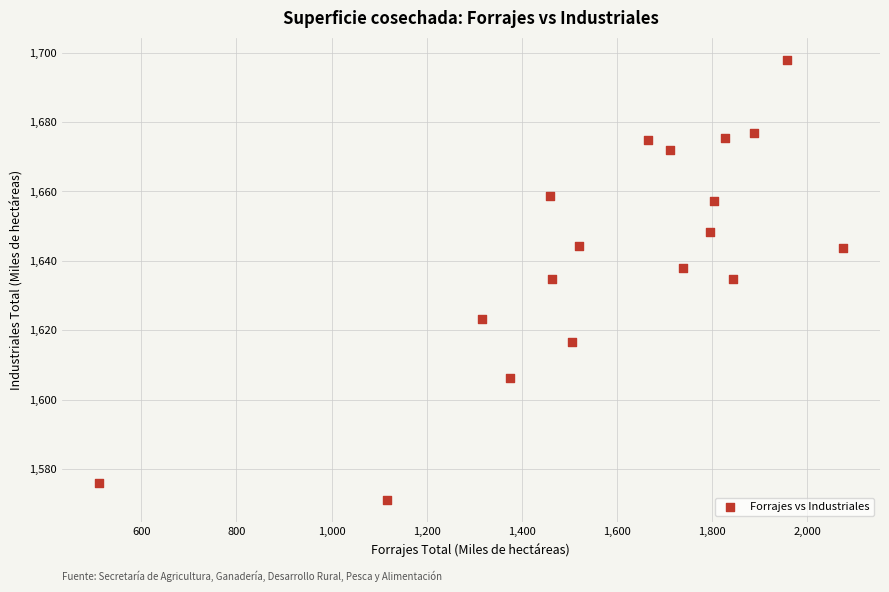

What is the range of X values (max minus min)?

1563.9